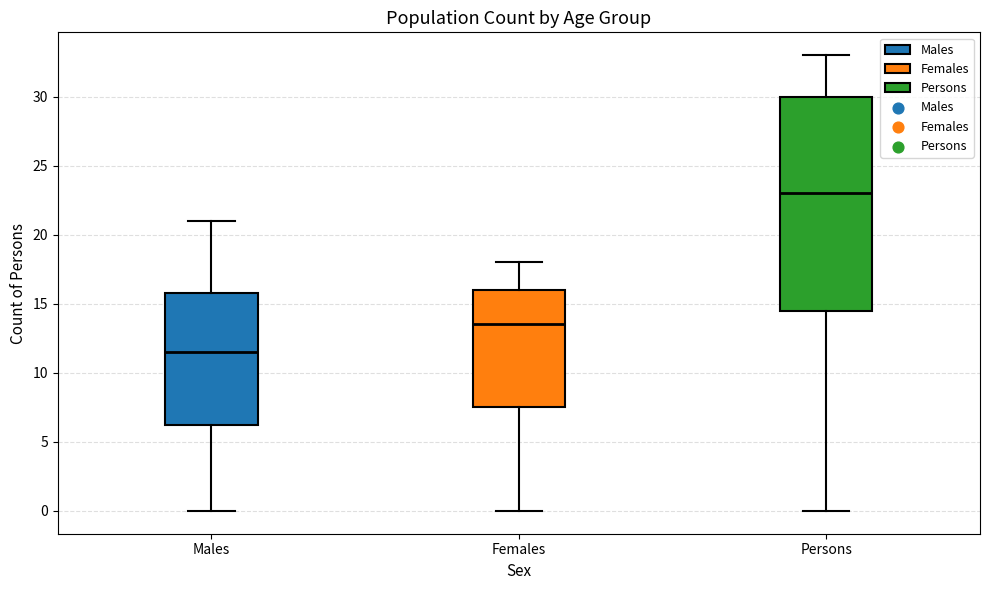

Reading left to right, transcribe this box plot: for each box, give where its median line is, the range the box spans, and where its two whiskers end, as read against the y-axis. The values are not printed on the chart, so give them approximately, as read against the axis.

Males: median 11.5, box 6.5 to 16.0, whiskers 0.0 to 21.0
Females: median 13.5, box 7.5 to 16.0, whiskers 0.0 to 18.0
Persons: median 23.0, box 14.5 to 30.0, whiskers 0.0 to 33.0